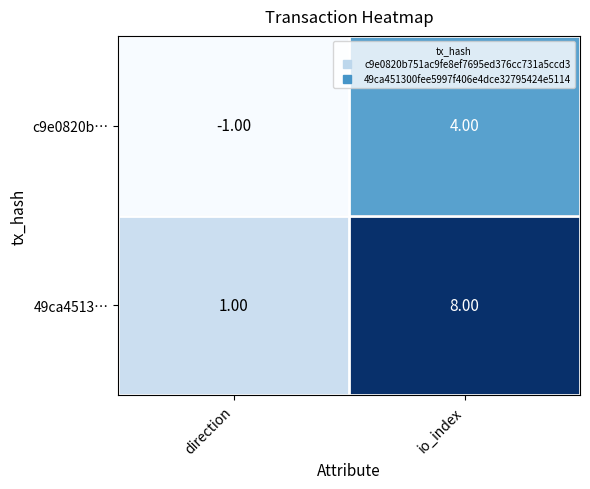

Where is c9e0820b… nearest to the value 1?

direction